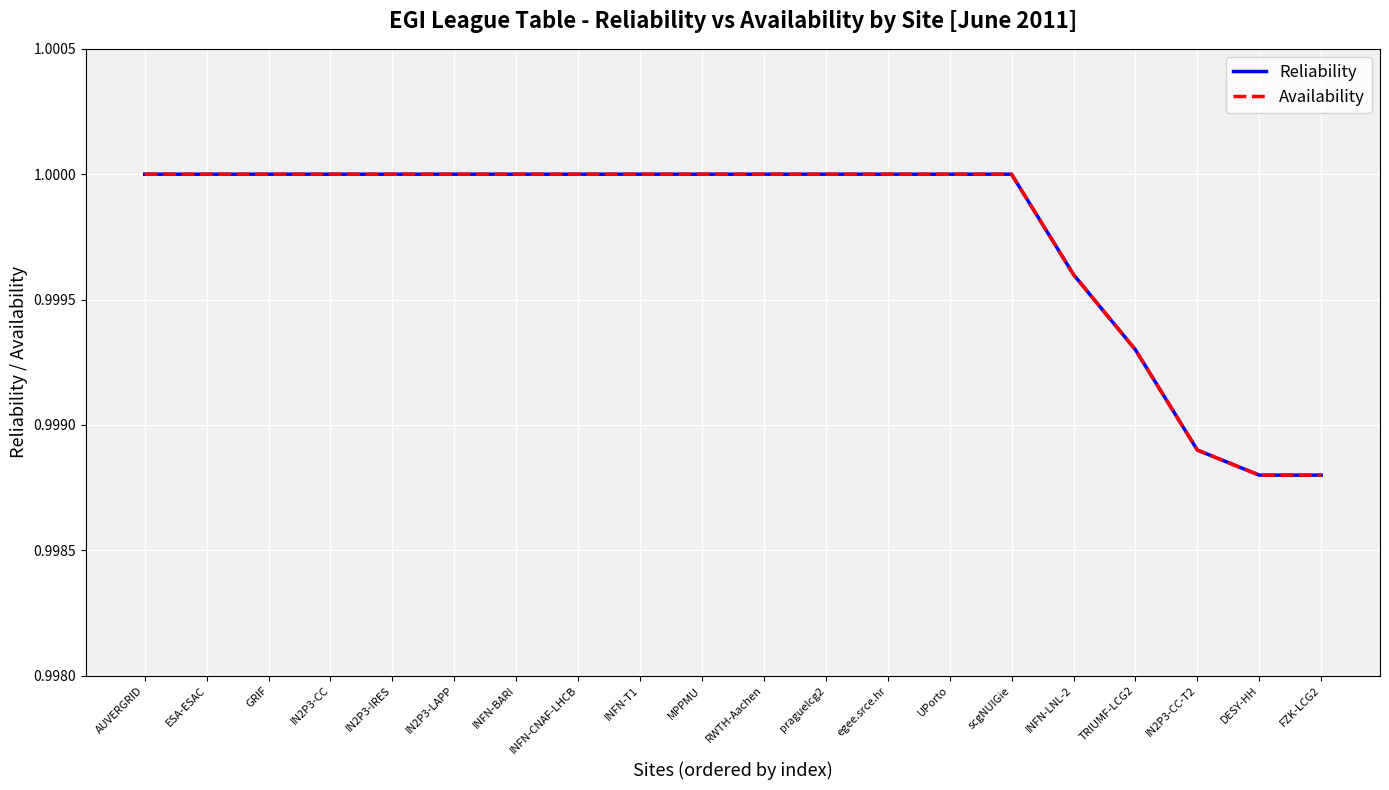

Is this an area chart (filled region under the line)?

No